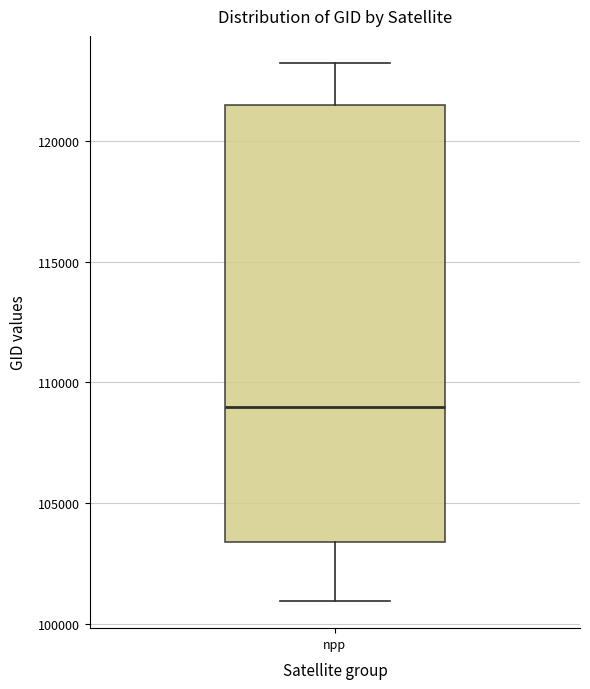

Transcribe this box plot: give where the median line is, the range the box spans, and where the two whiskers end, as read against the y-axis. The values are not printed on the chart, so give them approximately, as read against the axis.

median 109000, box 103500 to 121500, whiskers 101000 to 123500